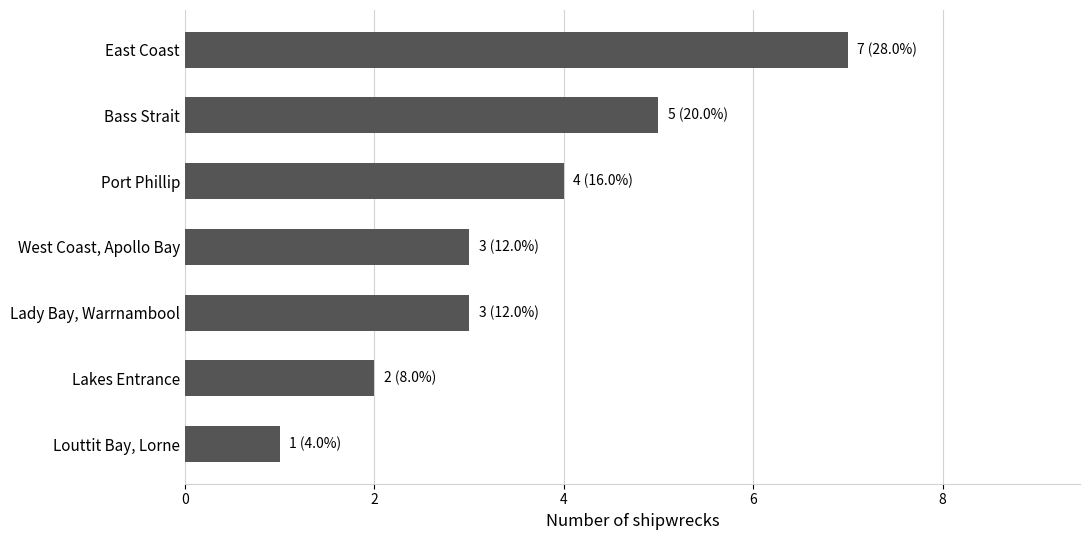

What is the difference between the maximum and minimum values?

6